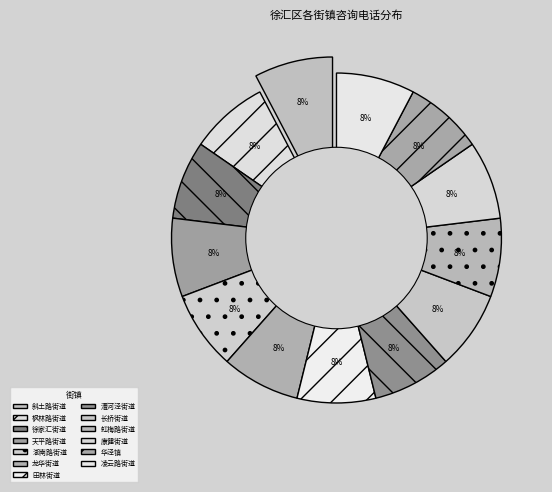

To the nearest percent, what percentage of the pie is 徐家汇街道?

8%